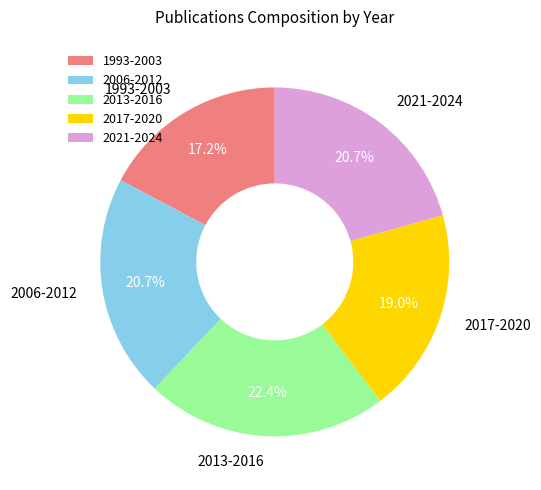

What portion of the pie excludes 2013-2016?

77.6%